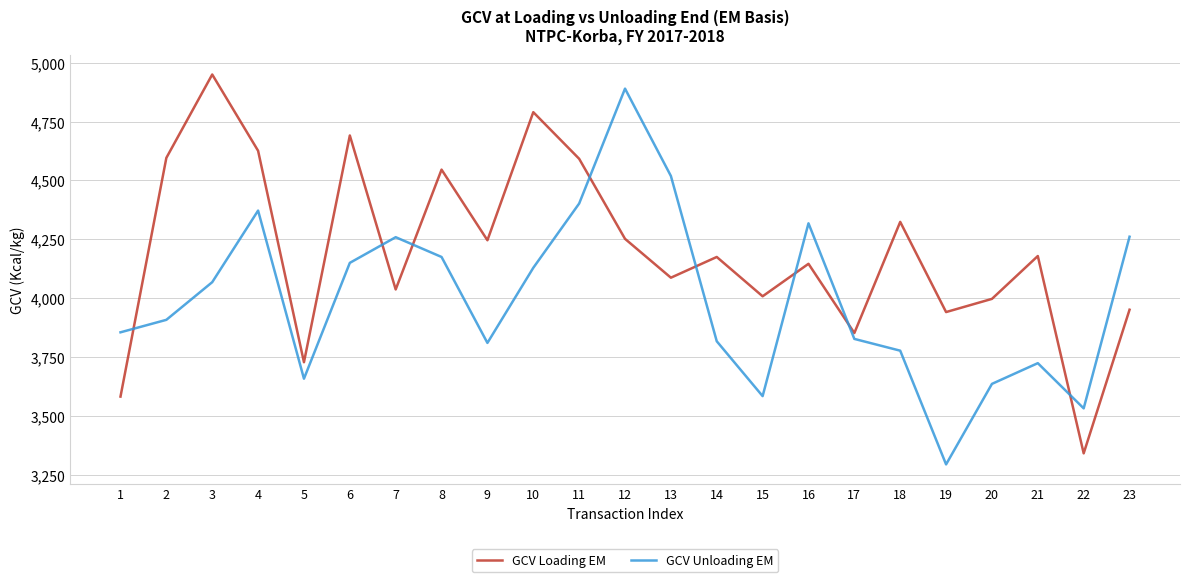

In GCV Unloading EM, how many points are higher than both neighbors (excluding endpoints)?

5